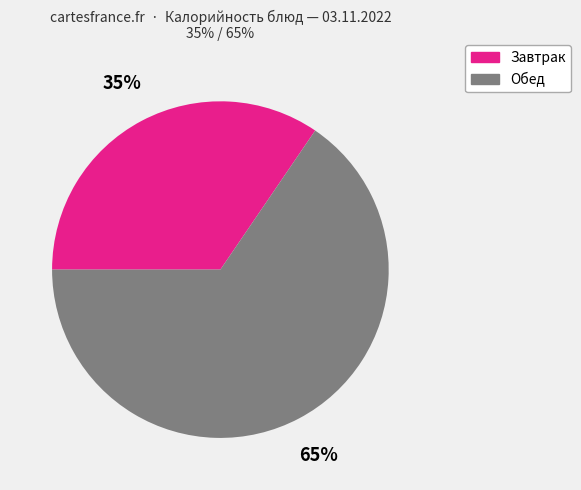

Does any single category account for the majority?

Yes